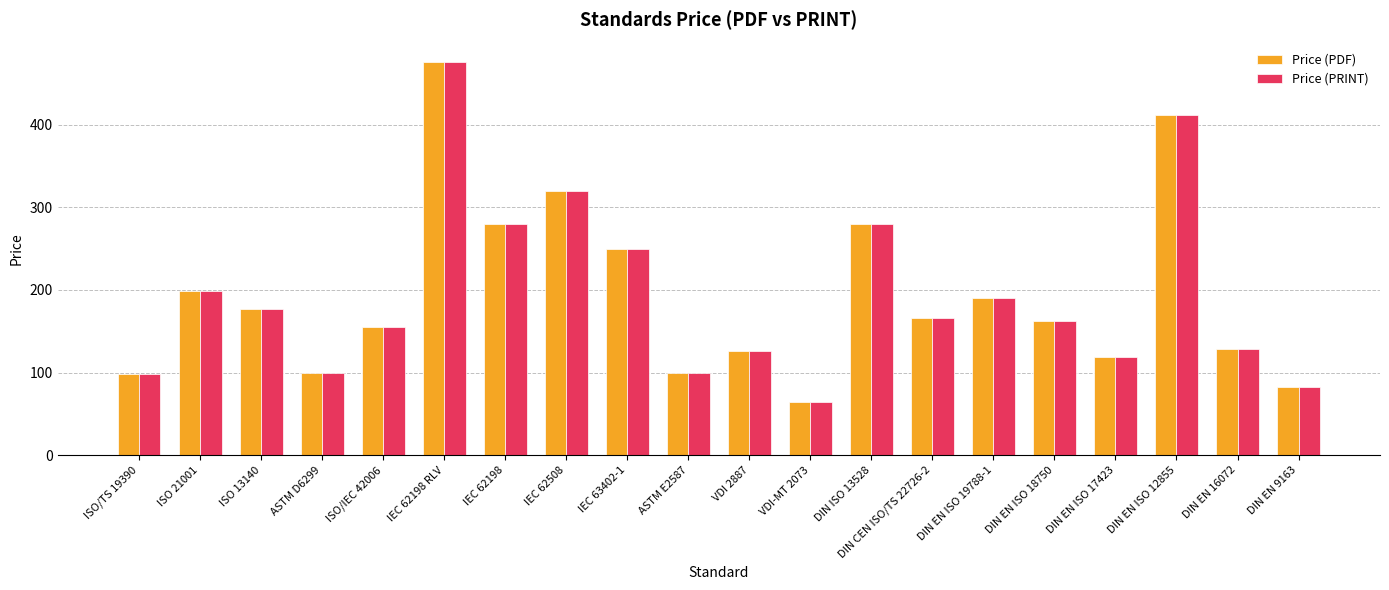

What is the minimum value for Price (PRINT)?

64.2